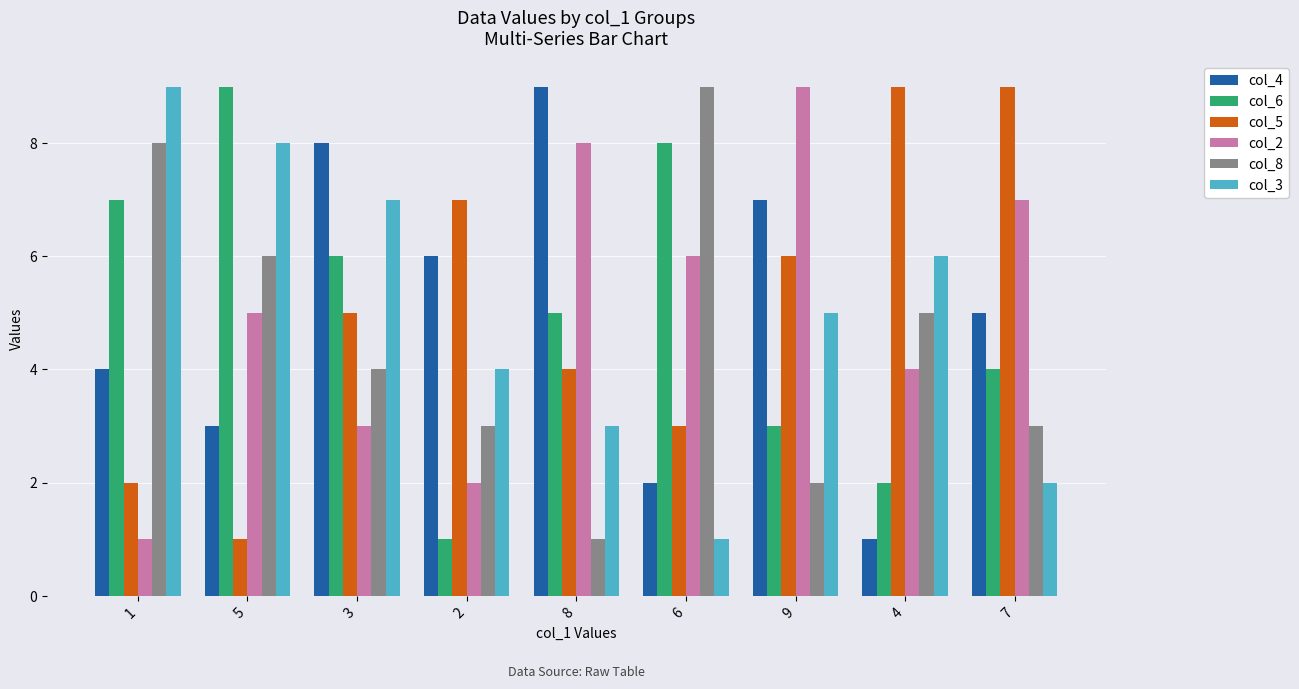

How many col_2 values are between 3 and 7?

5